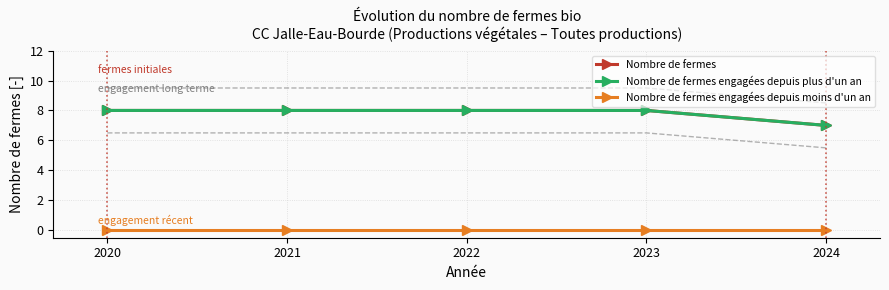

Is this an area chart (filled region under the line)?

No